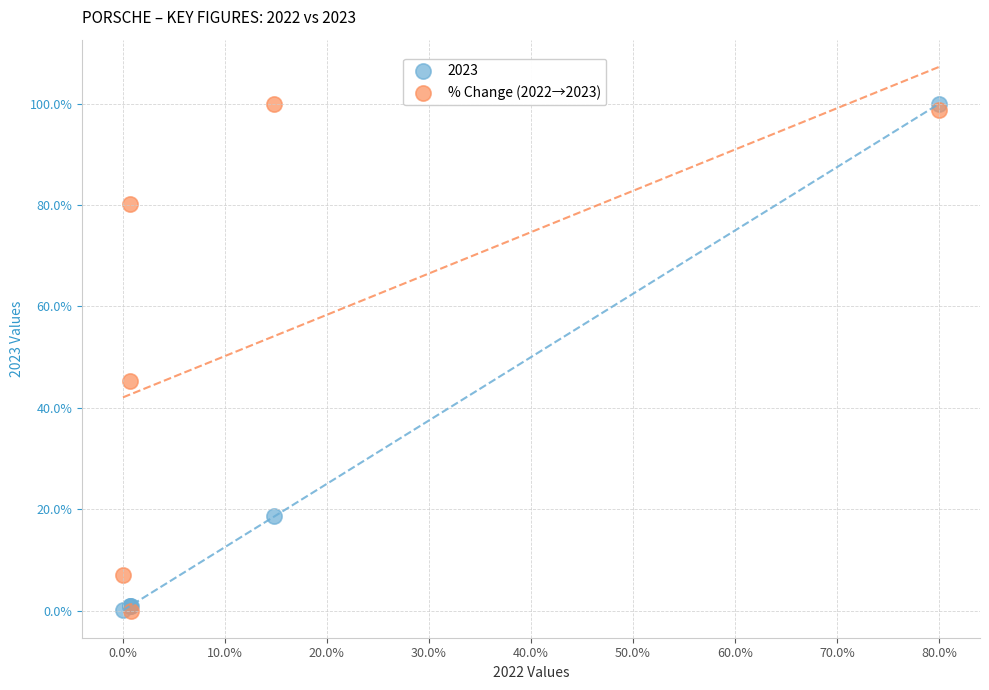

Across all series, what Y value is closest to 50?

45.3